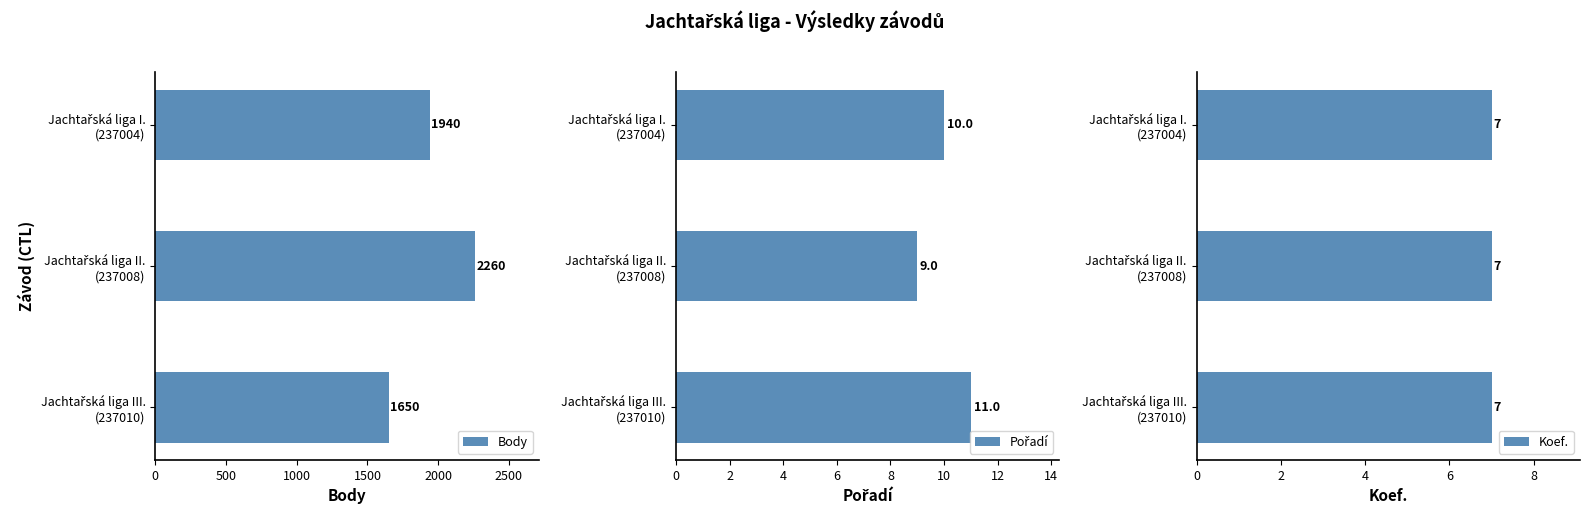

How many Body values are between 1650 and 2260?

3